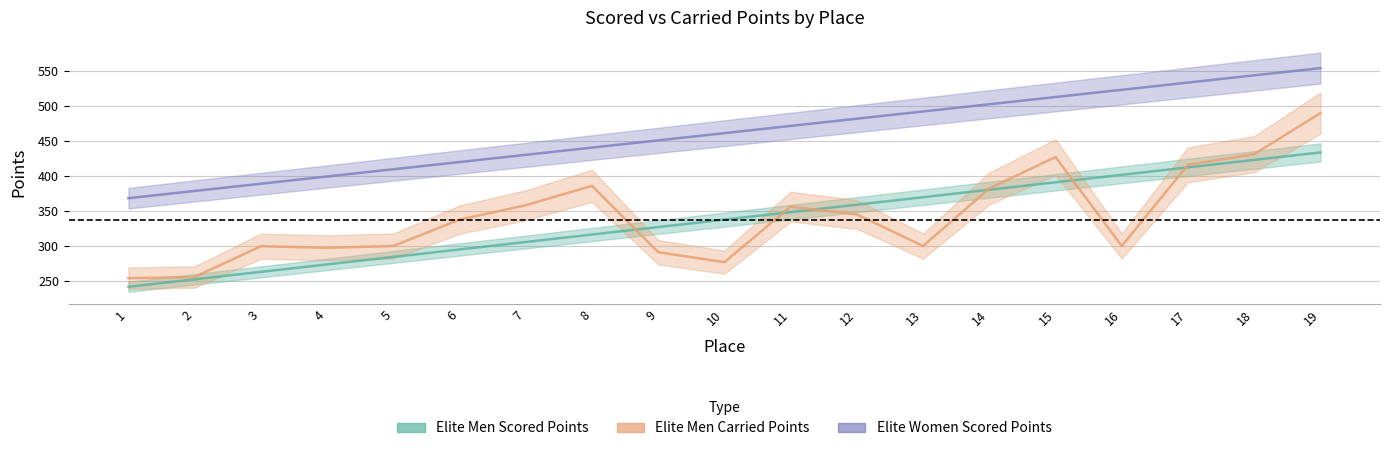

What is the maximum value for Carried Points?

490.3